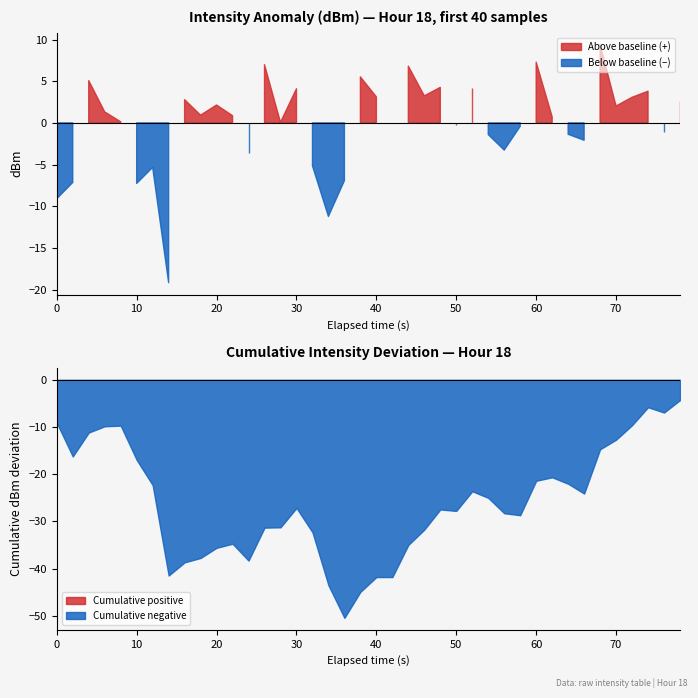

How many lines are shown in the chart?

1